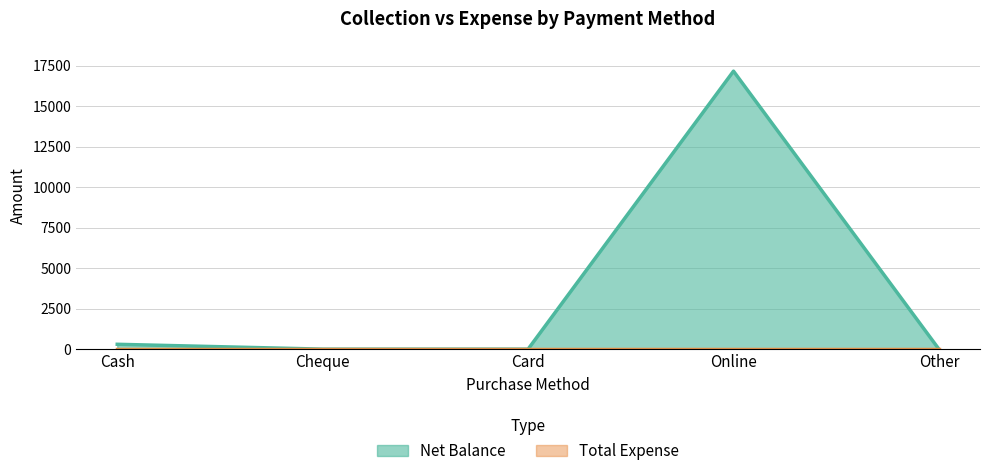

Count the number of values greater than 0.

2